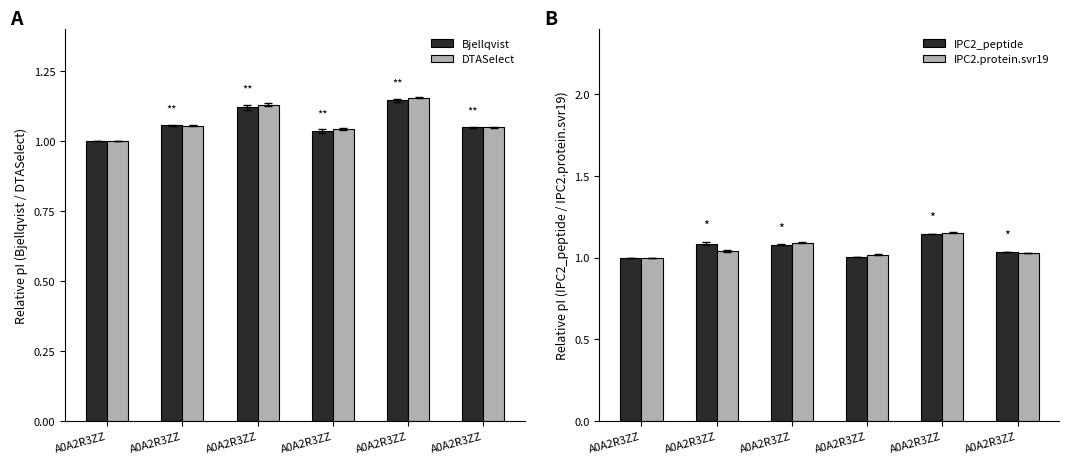

What is the sum of the DTASelect values at A0A2R3ZZ and A0A2R3ZZ?

2.1